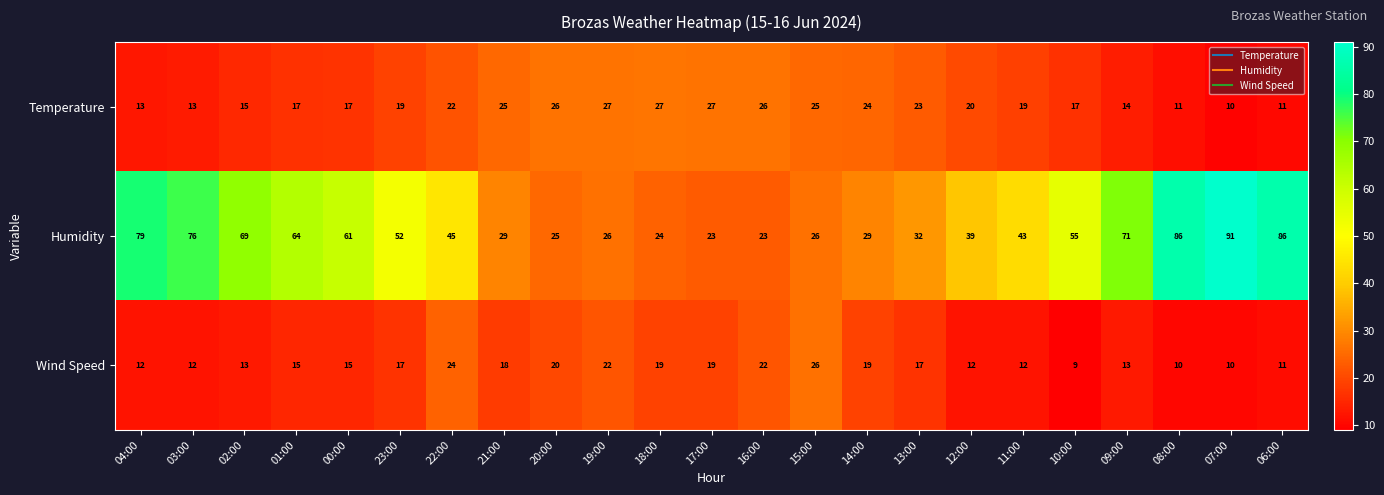

The value of Wind Speed at 02:00 is 13. True or false?

True